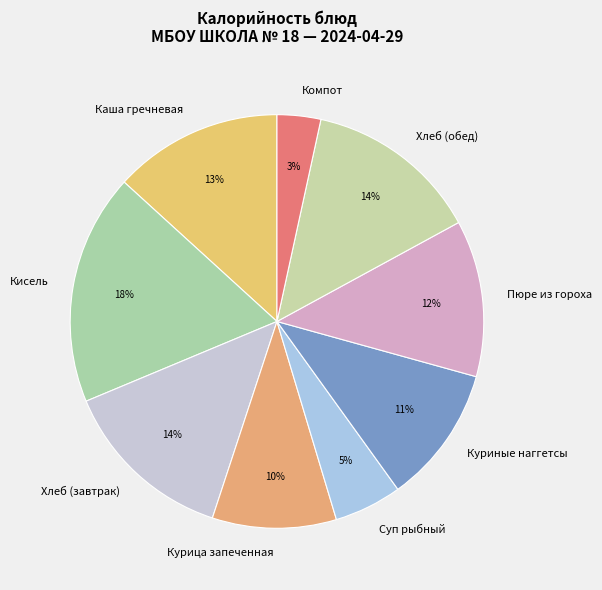

To the nearest percent, what is the combined percentage of Пюре из гороха and Куриные наггетсы?

23%